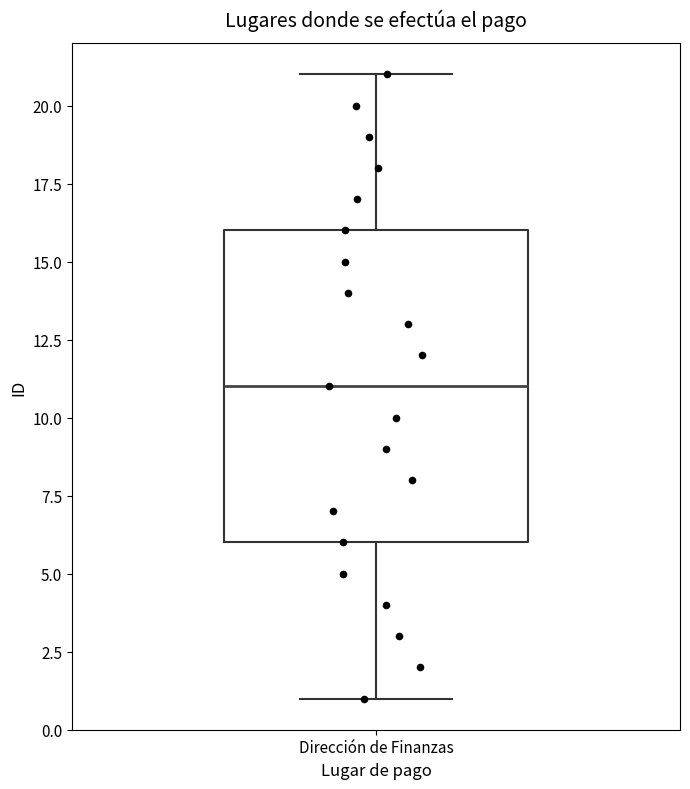

Where does the lower whisker of the box for Dirección de Finanzas end on the y-axis? The values are not printed on the chart, so give them approximately, as read against the axis.

1